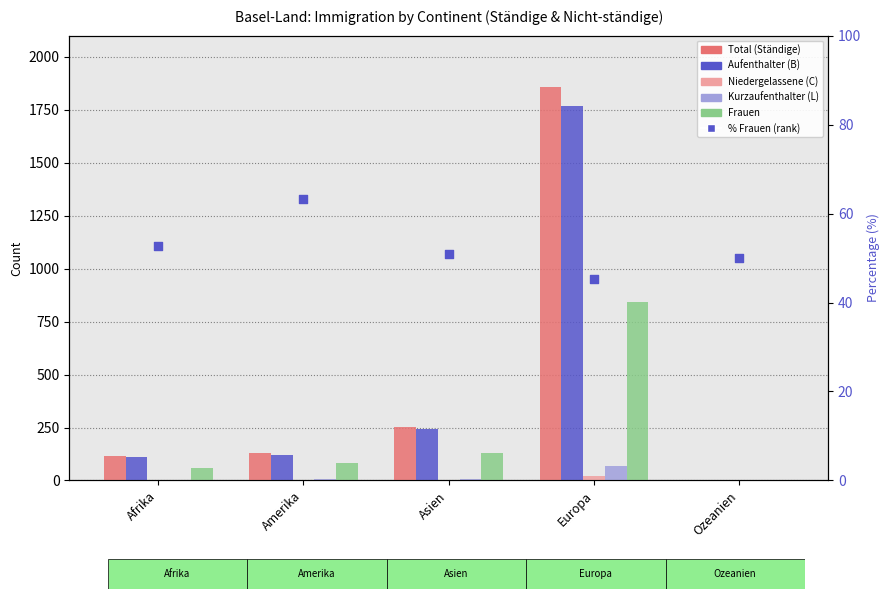

Which series contains the lowest Y value?

Niedergelassene (C)